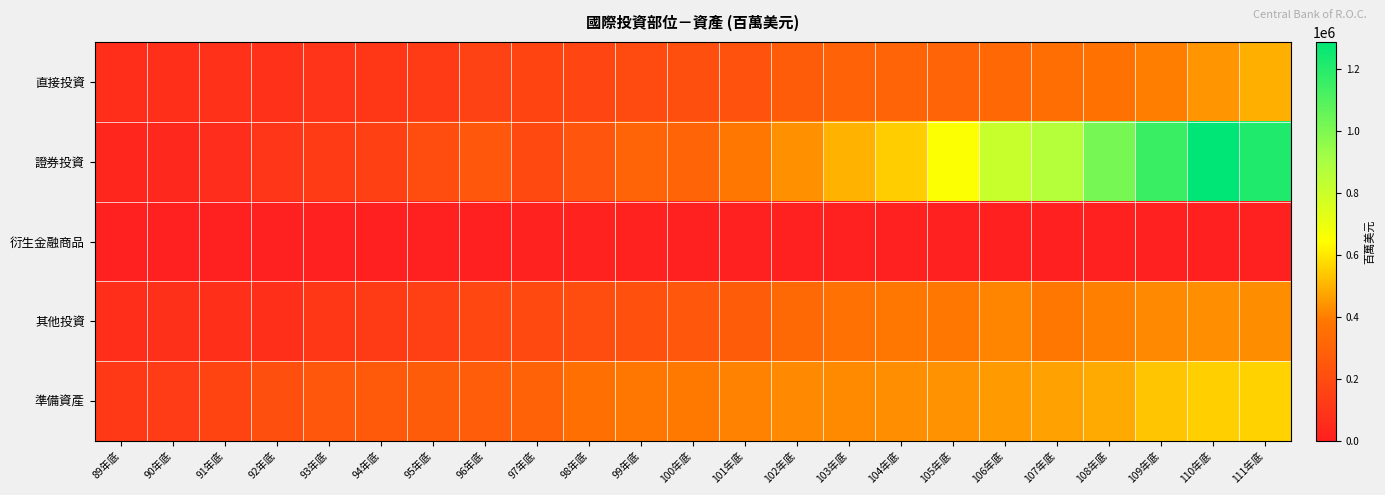

How many distinct data groups are displayed?

5